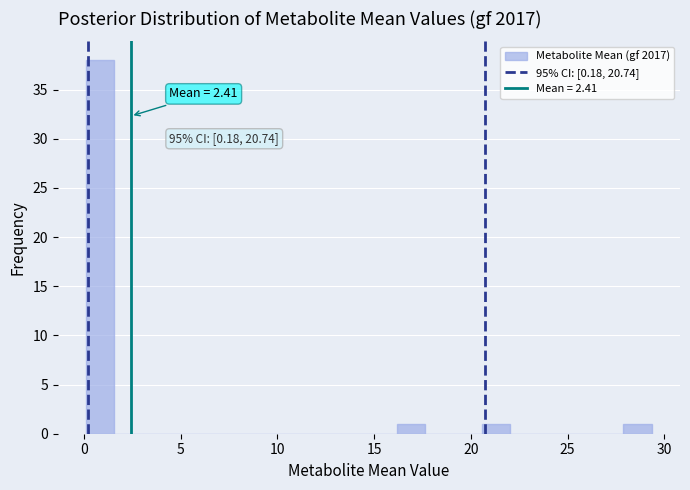

Read against the x-axis, roughly where is the centre of the tallest bar?

1.0